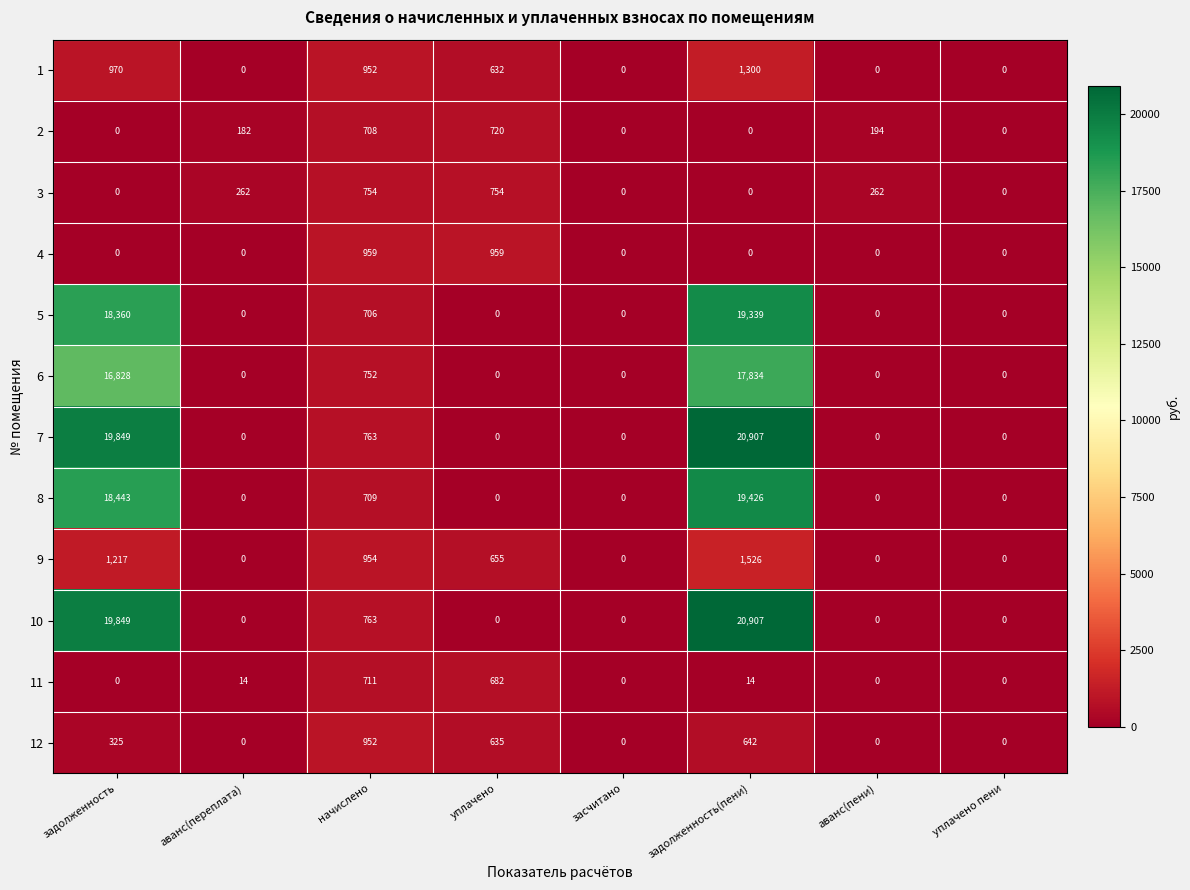

What is the sum of the 10 values at задолженность(пени) and начислено?

21670